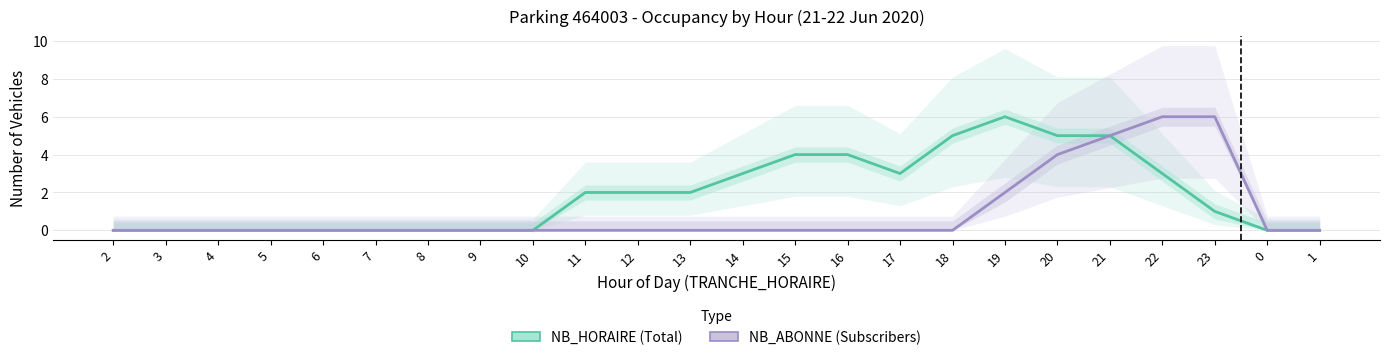

What is the label of the 4th point from the left?

5